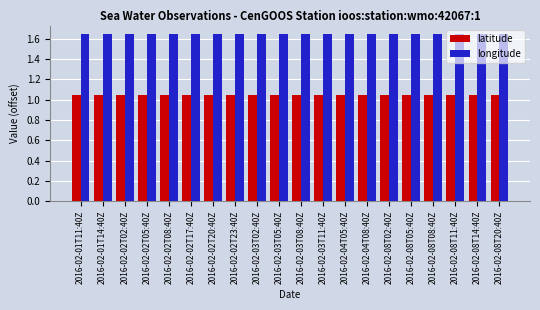

What is the total value across all series at 2016-02-02T05:40Z?

2.7